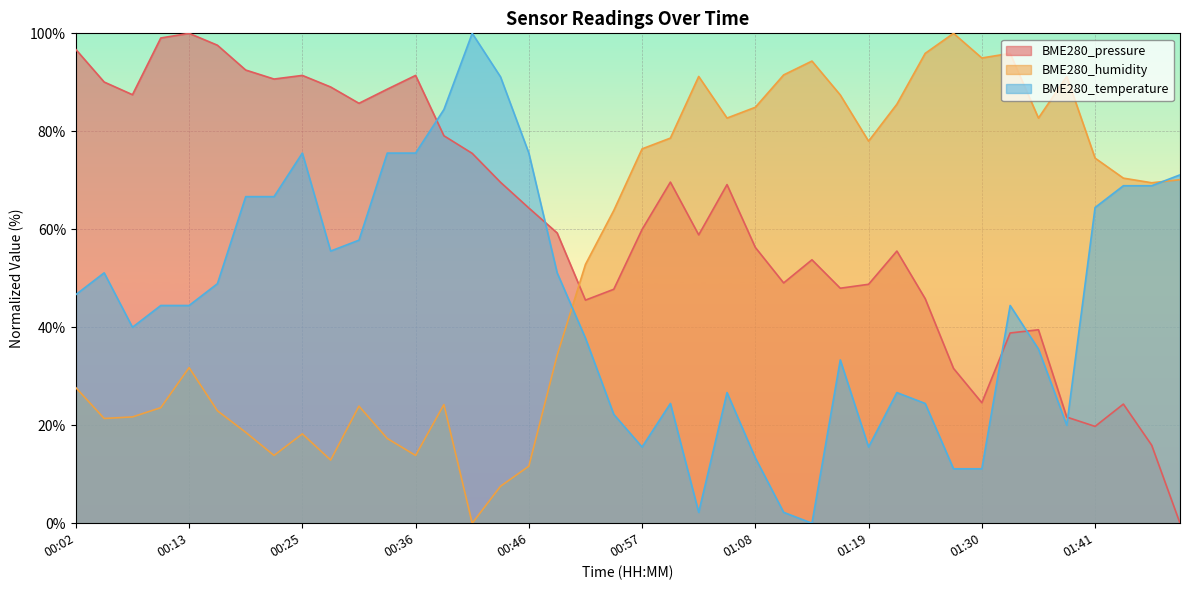

How many interior local peaks does the BME280_humidity series have?

9